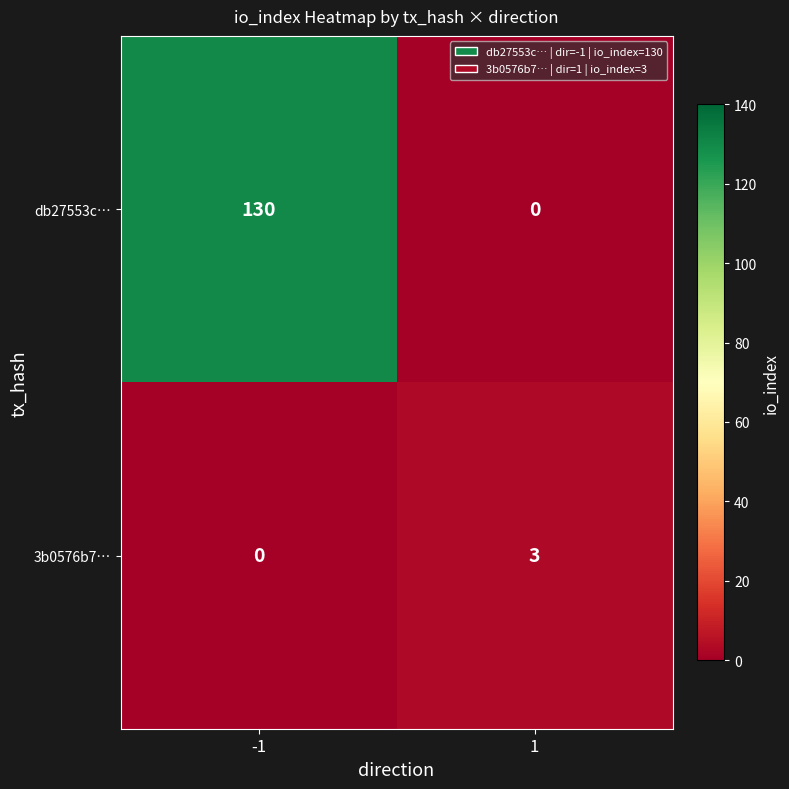

True or false: 3b0576b7… has a value of 2 at 1.

False